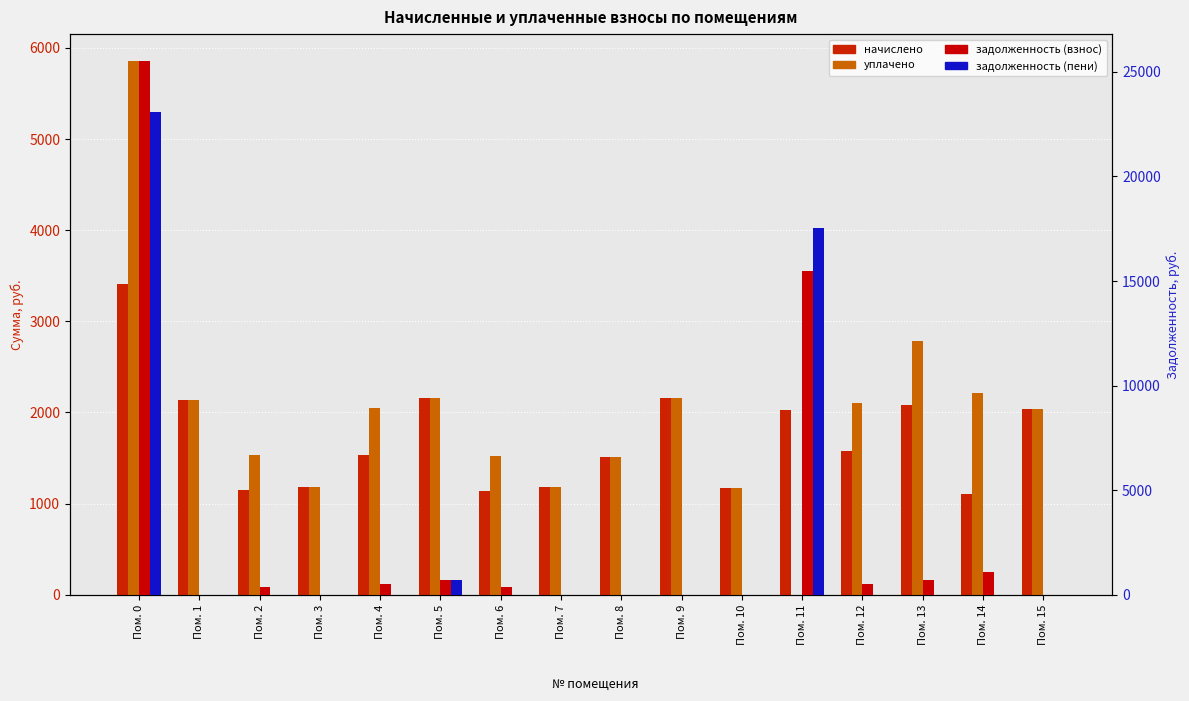

Which label corresponds to the smallest value in the chart?

Пом. 11